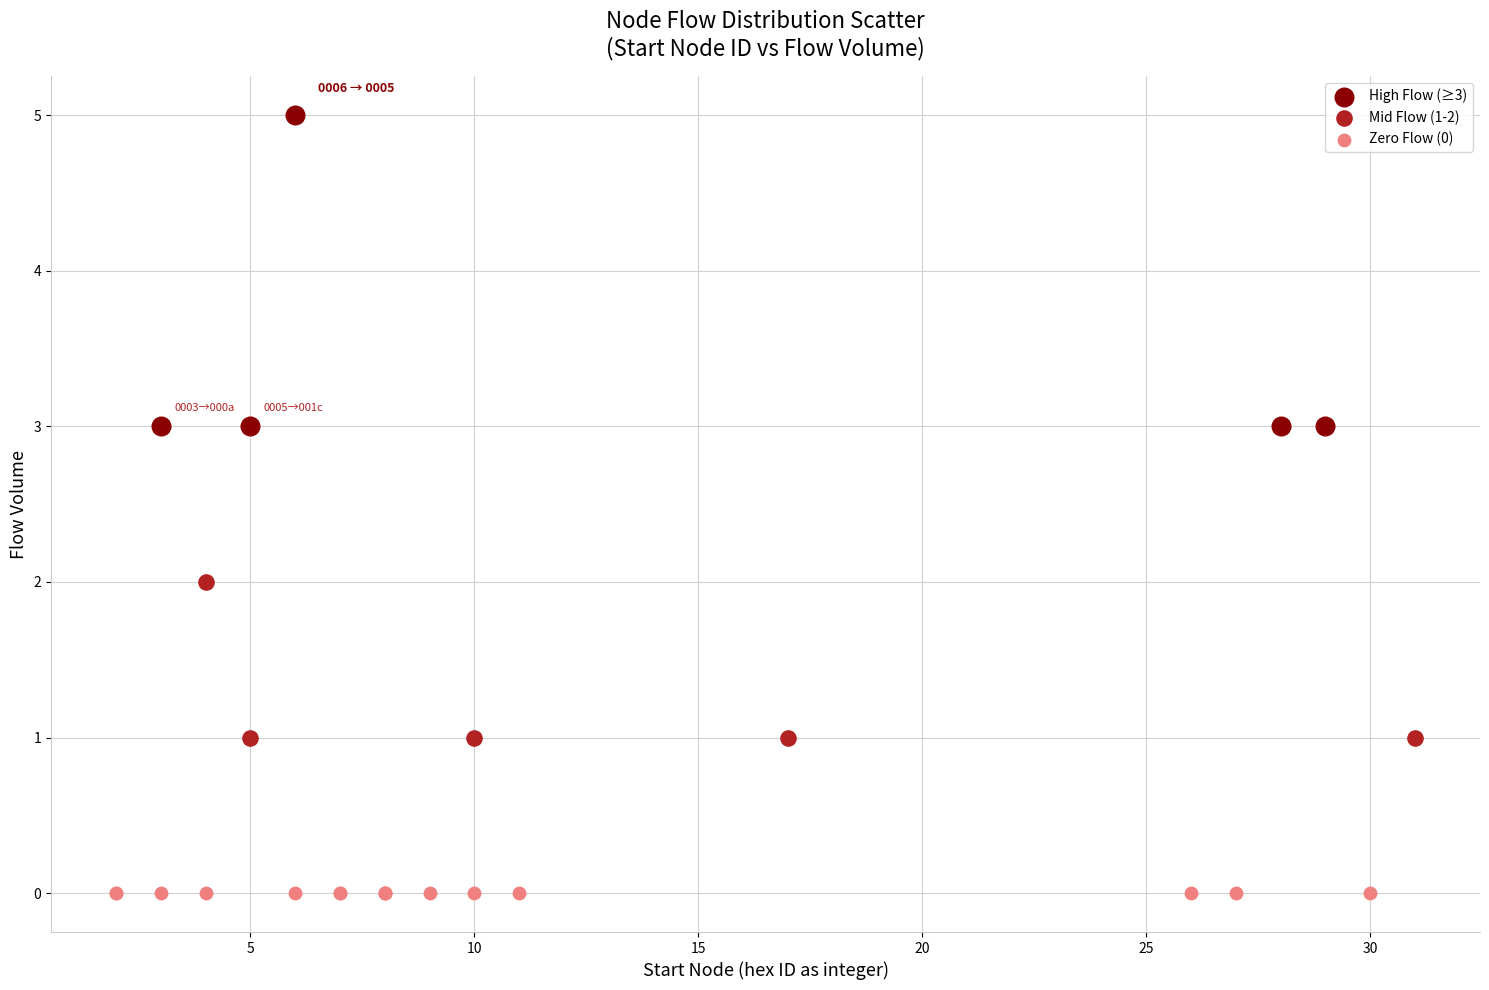

Which series reaches the maximum Y coordinate?

High Flow (≥3)